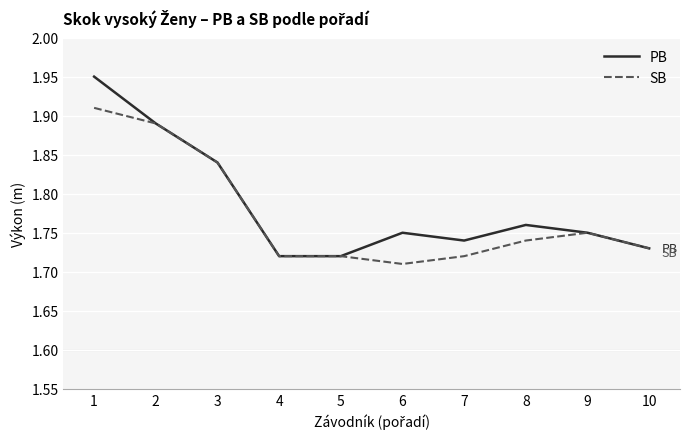

Which category has the lowest value across all series?

6